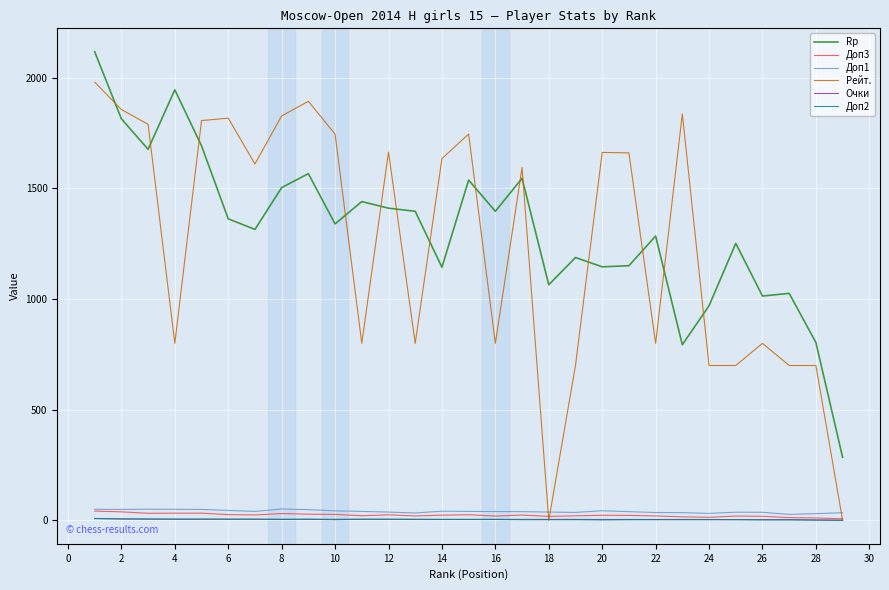

Which series has the largest total across all categories?

Rp